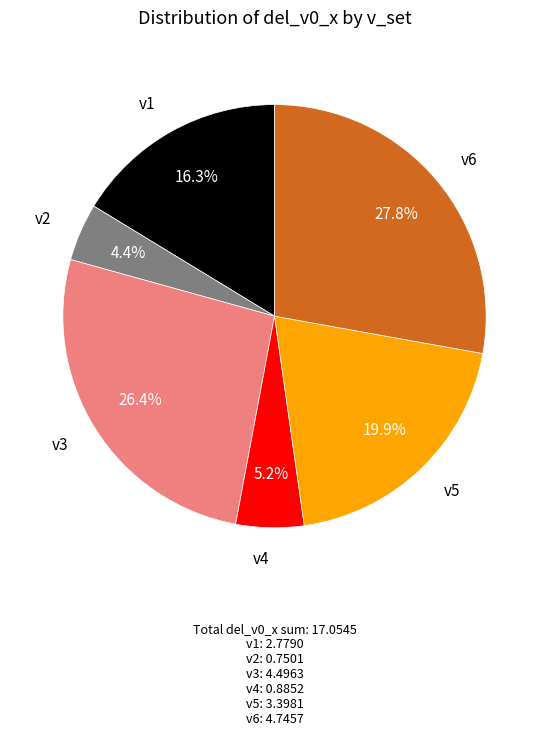

Does any single category account for the majority?

No